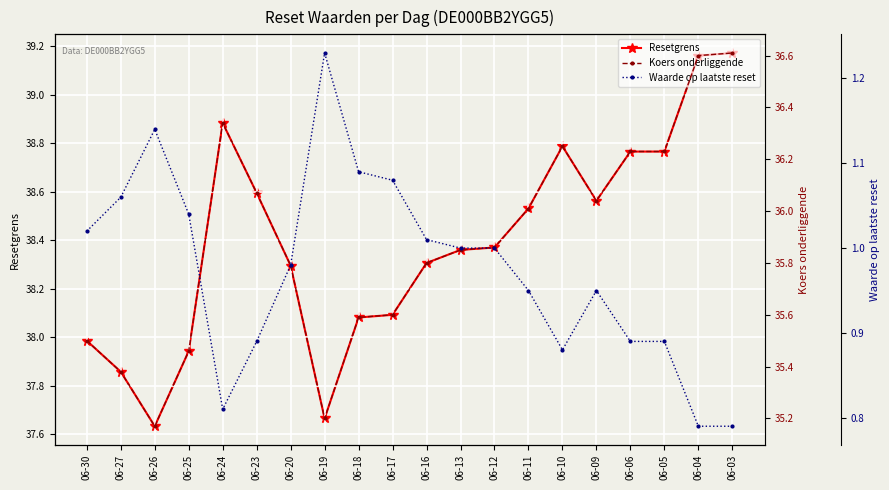

True or false: Koers onderliggende and Resetgrens cross at least once.

False